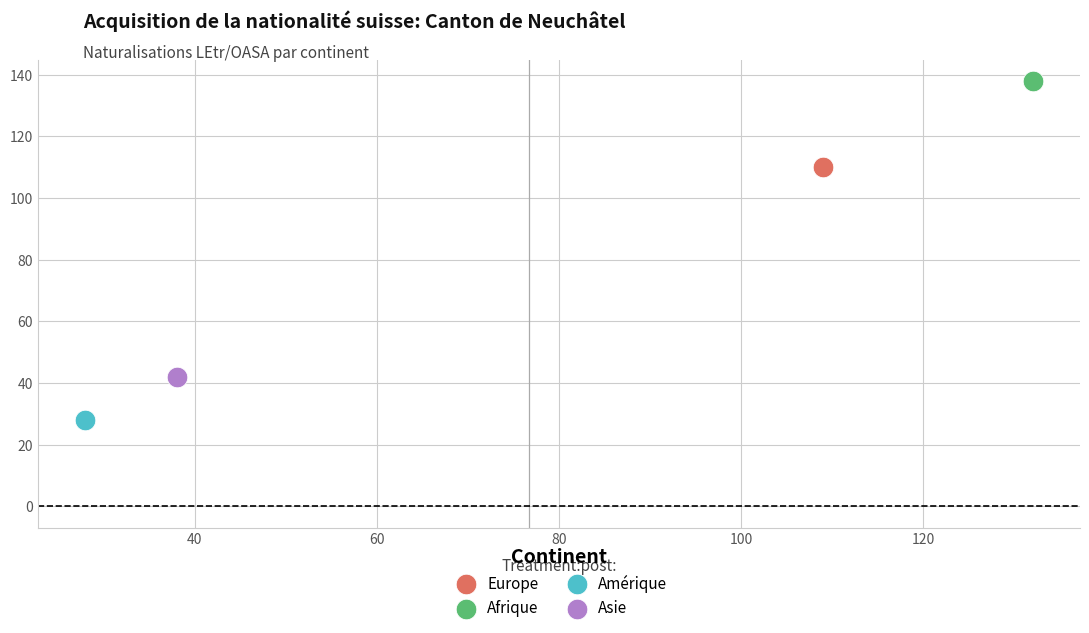

What are all the series names shown in the legend?

Europe, Afrique, Amérique, Asie